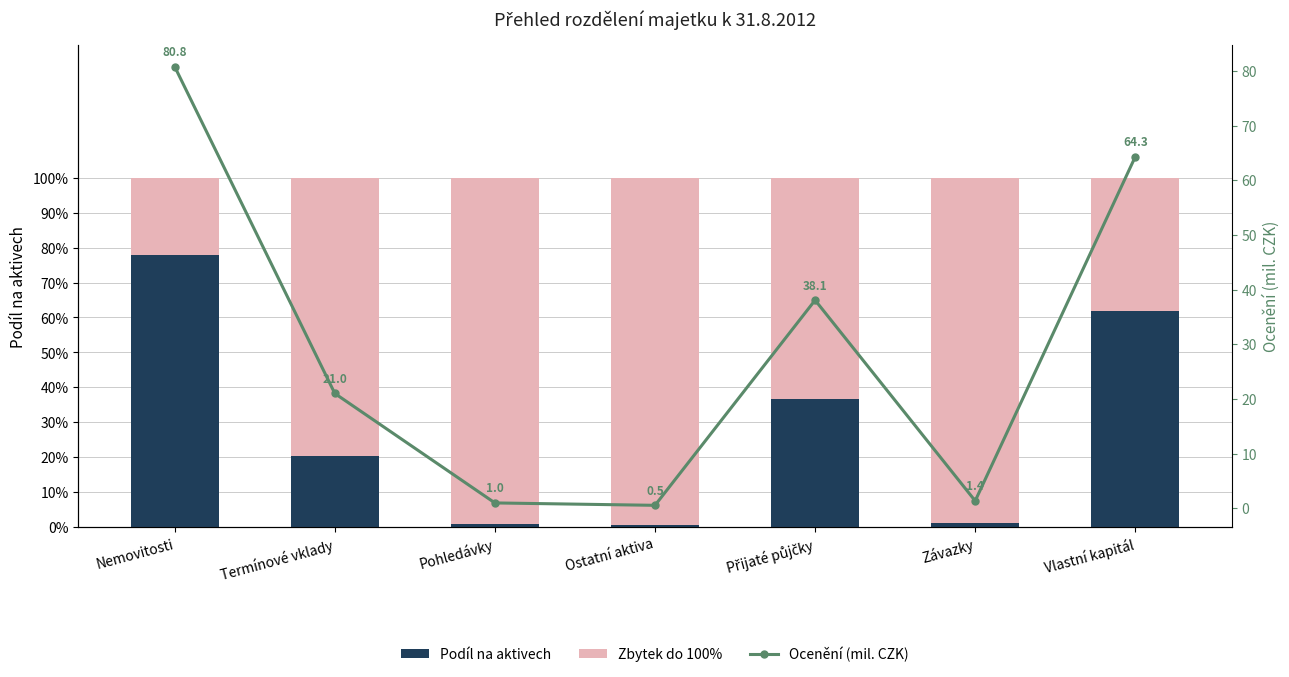

Reading right to left, list all the values displayed in this chart.

Podíl na aktivech: 0.6	0.0	0.4	0.0	0.0	0.2	0.8
Zbytek do 100%: 0.4	1.0	0.6	1.0	1.0	0.8	0.2
Ocenění (mil. CZK): 64.3	1.4	38.1	0.5	1.0	21.0	80.8